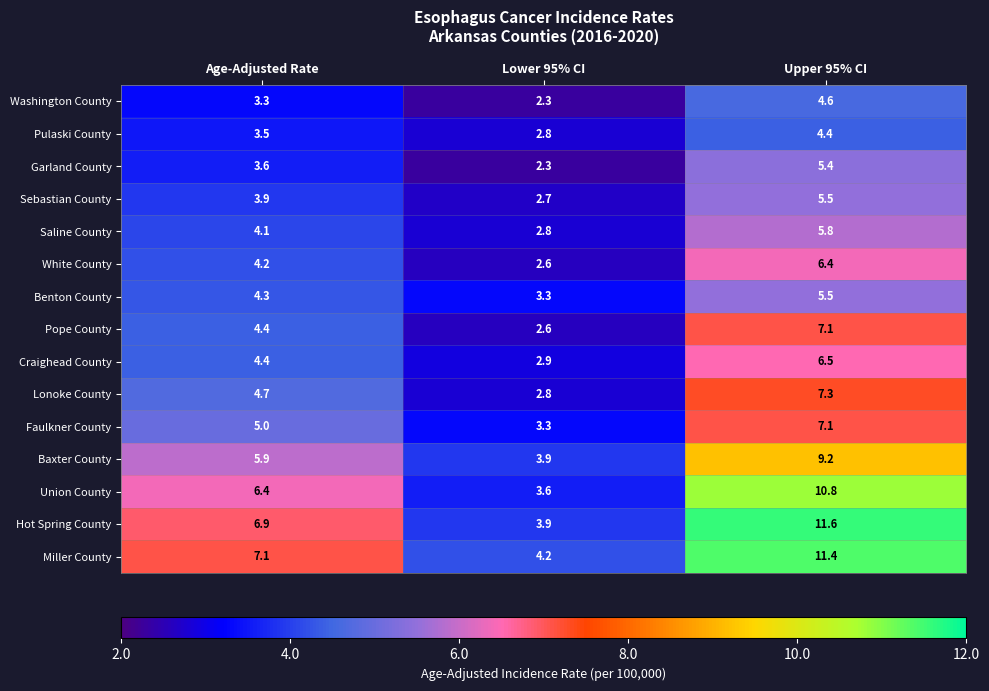

What is the difference between the Washington County values at Age-Adjusted Rate and Upper 95% CI?

1.3